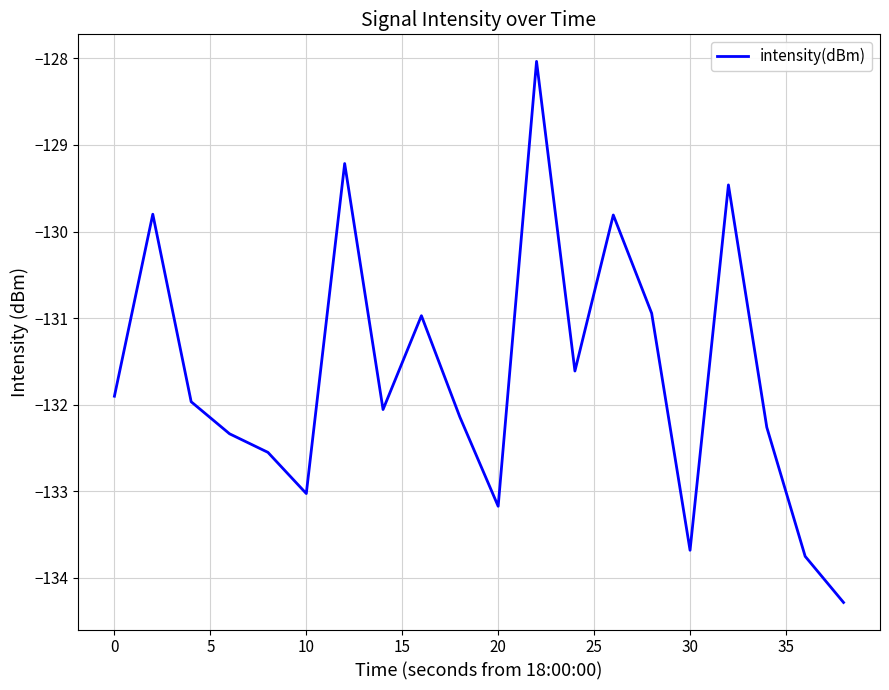

What is the minimum value shown in the chart?

-134.3